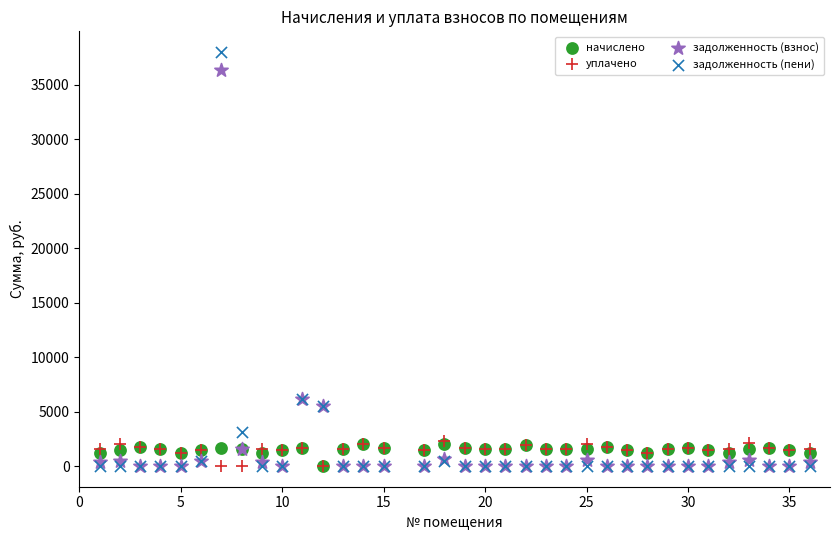

Which series has the widest spread of Y values?

задолженность (пени)